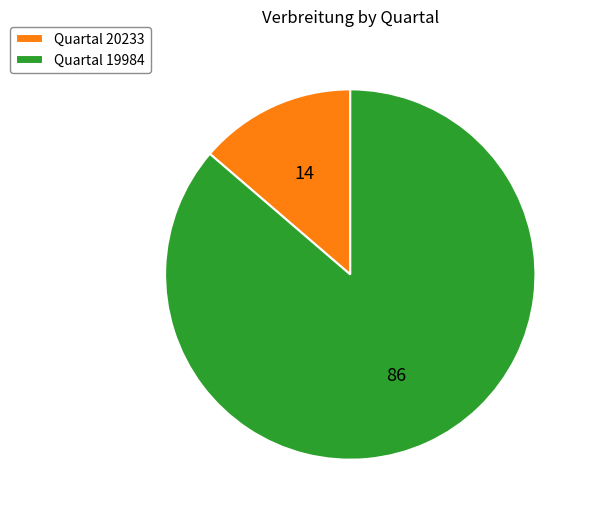

Which category has the biggest portion of the pie?

Quartal 19984